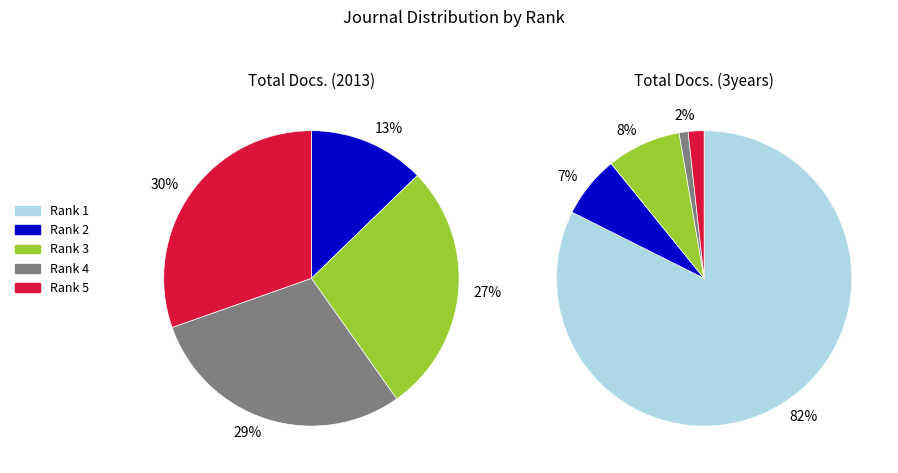

How many segments does this pie chart have?

5